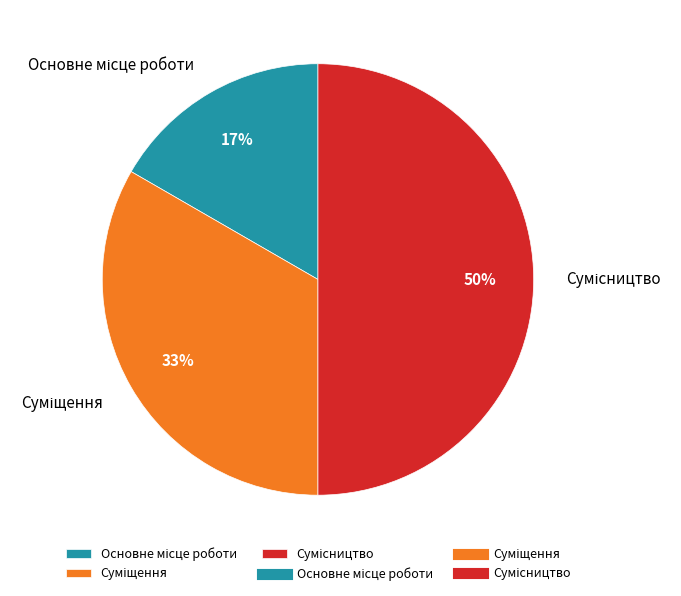

To the nearest percent, what is the difference between the largest and smallest slice percentages?

33%